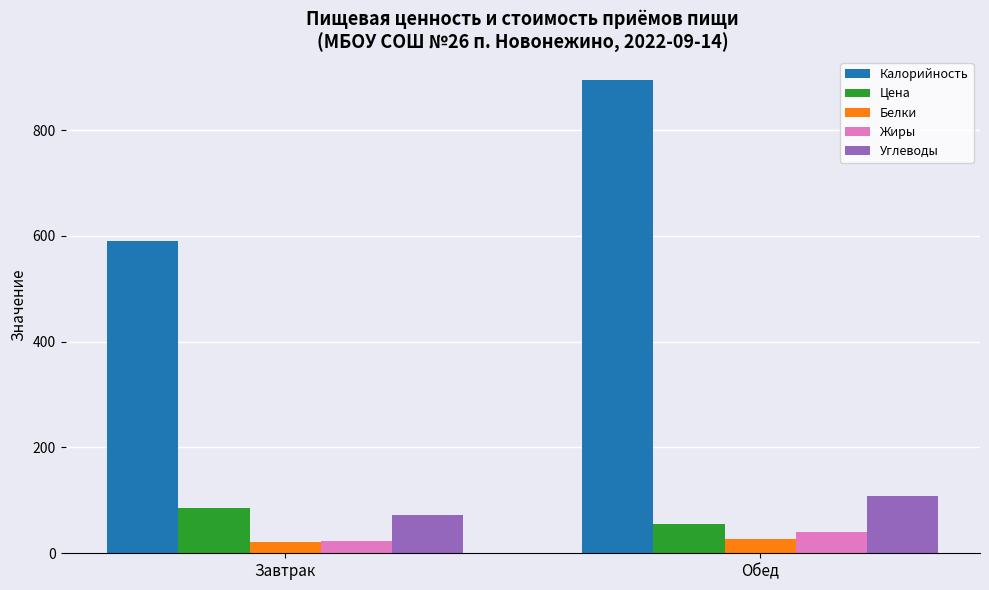

What is the label of the 1st bar from the left?

Завтрак